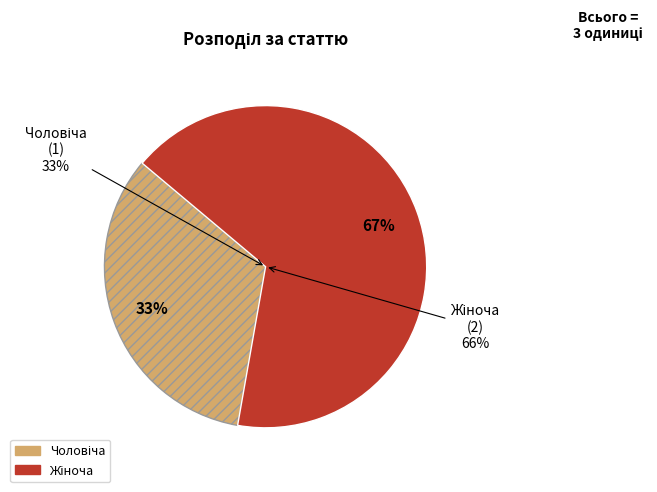

To the nearest percent, what is the difference between the largest and smallest slice percentages?

33%